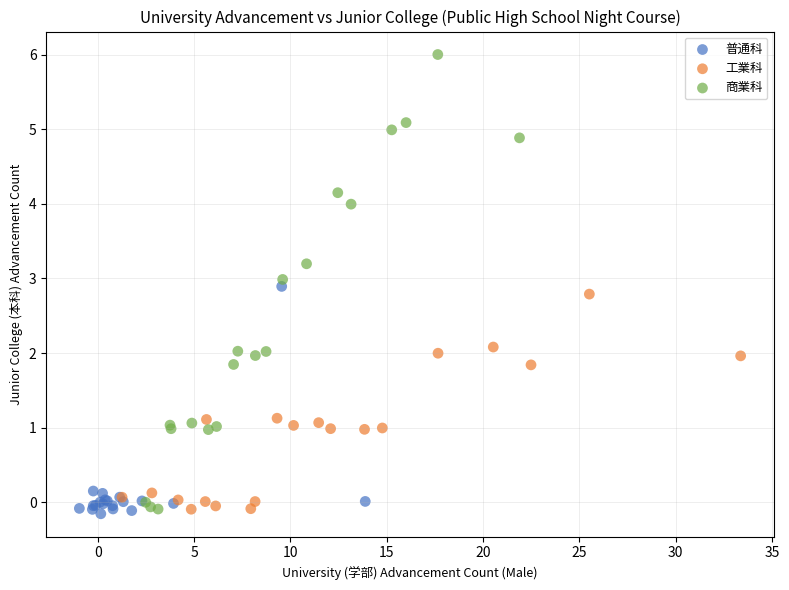

Which series reaches the maximum Y coordinate?

商業科